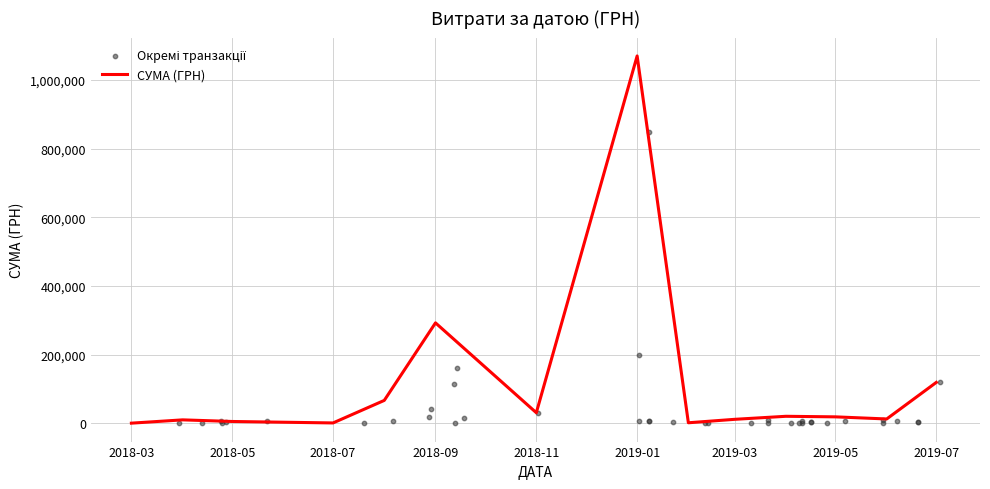

Between 30.03.2018 and 28.08.2018, which is larger?

28.08.2018